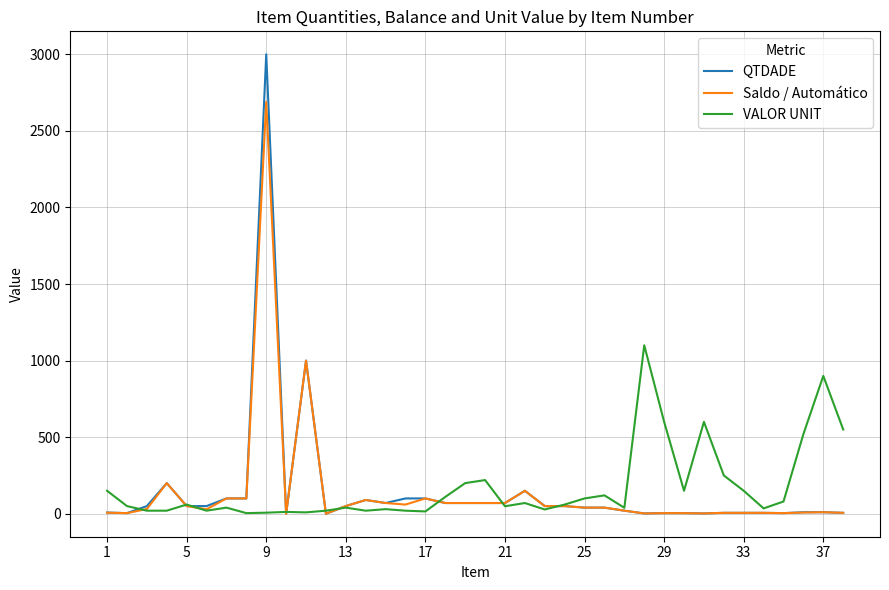

What is the difference between the maximum and second lowest values in the VALOR UNIT series?

1093